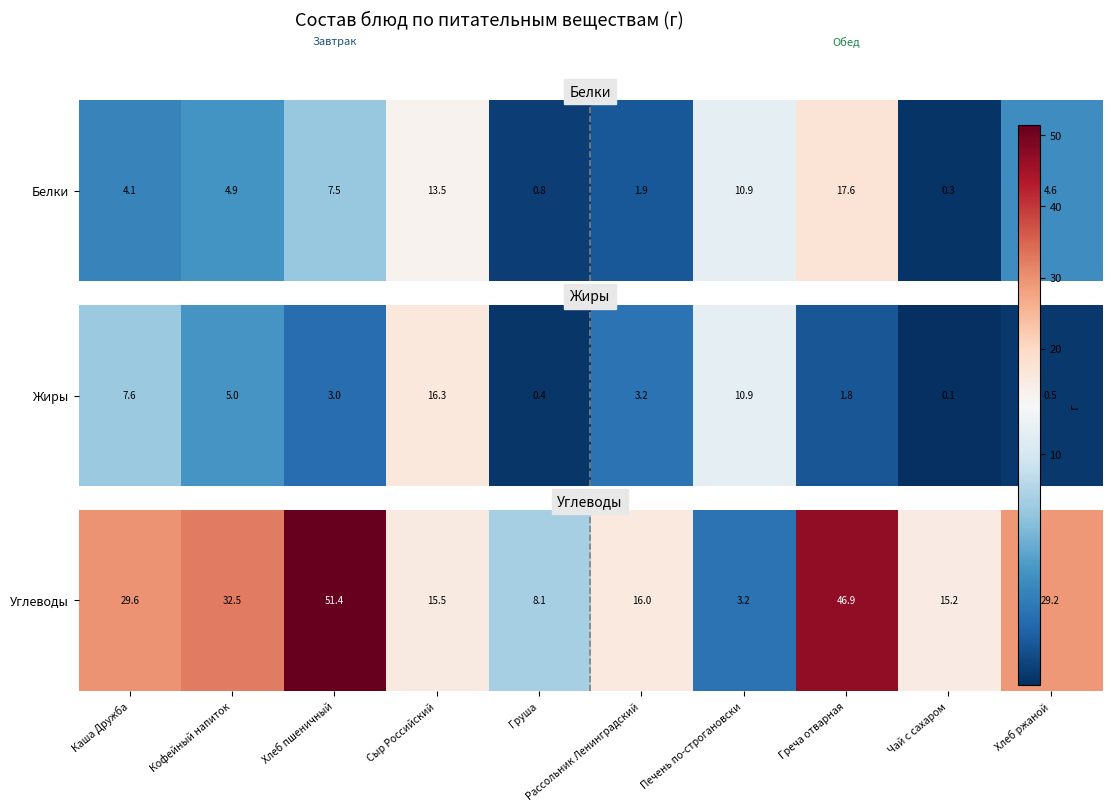

Which label corresponds to the smallest value in the chart?

Печень по-строгановски